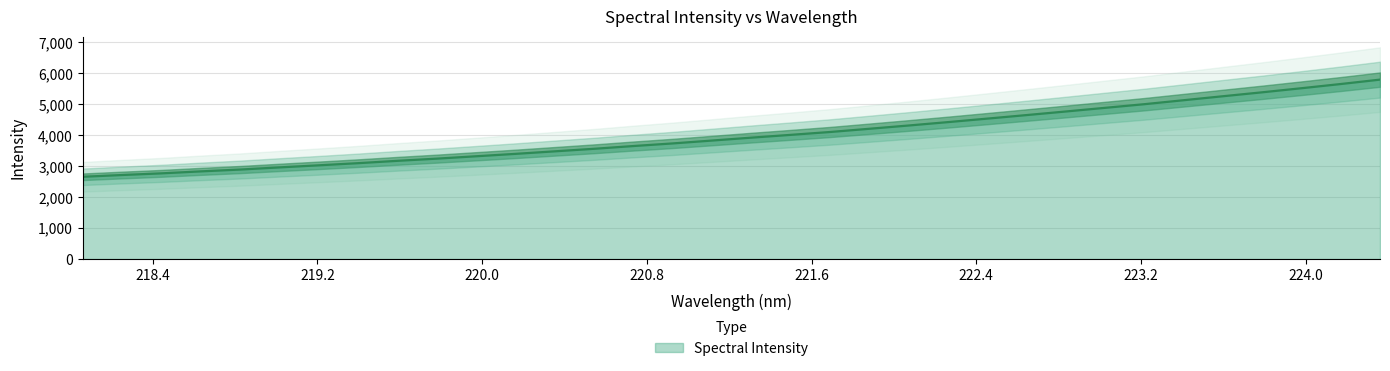

True or false: the data has more than 1 interior local peaks.

False